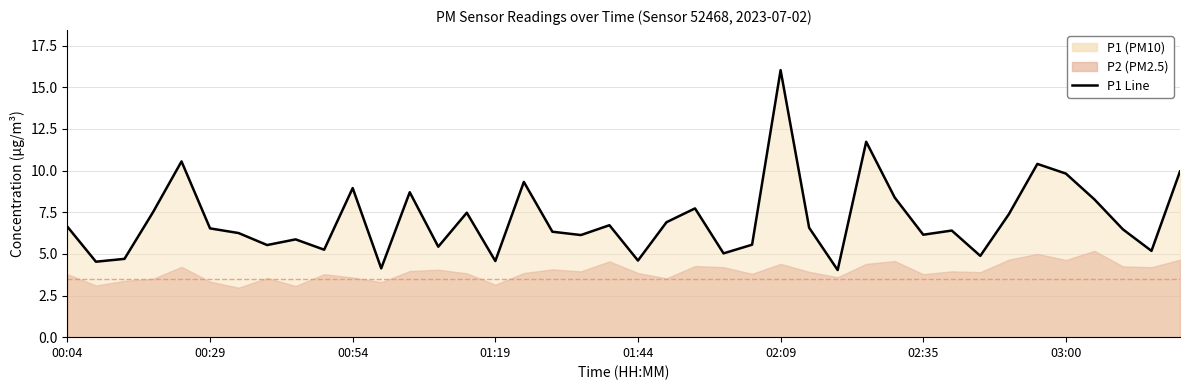

Where does the data first go above 6?

00:04